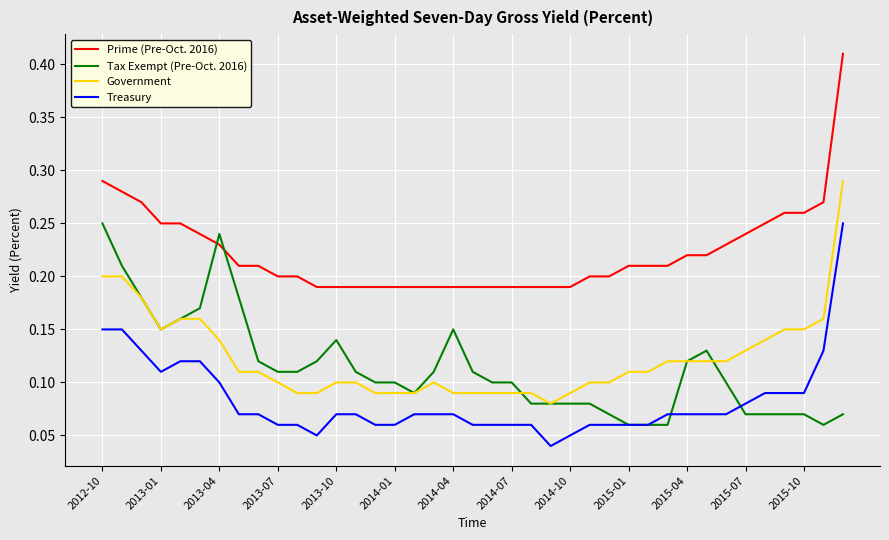

What are all the series names shown in the legend?

Prime (Pre-Oct. 2016), Tax Exempt (Pre-Oct. 2016), Government, Treasury